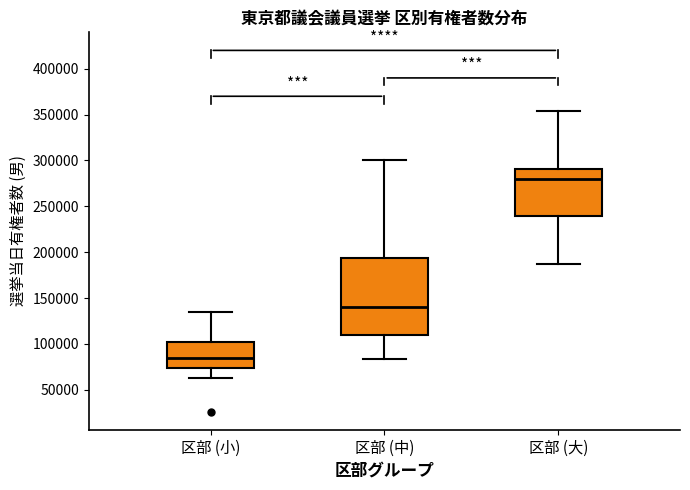

Where does the lower whisker of the box for 区部 (大) end on the y-axis? The values are not printed on the chart, so give them approximately, as read against the axis.

185000